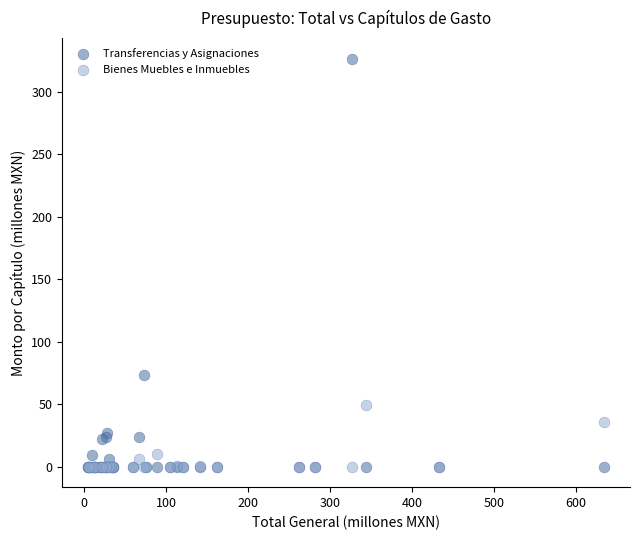

Which series contains the highest Y value?

Transferencias y Asignaciones